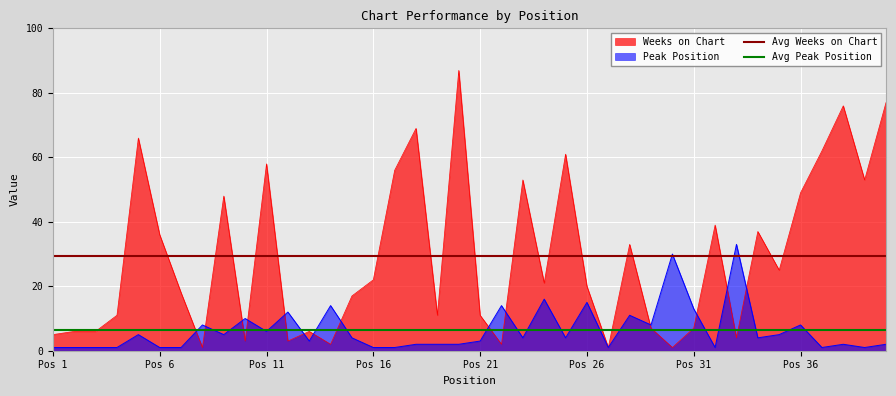

What is the highest value of the Weeks on Chart series?

87